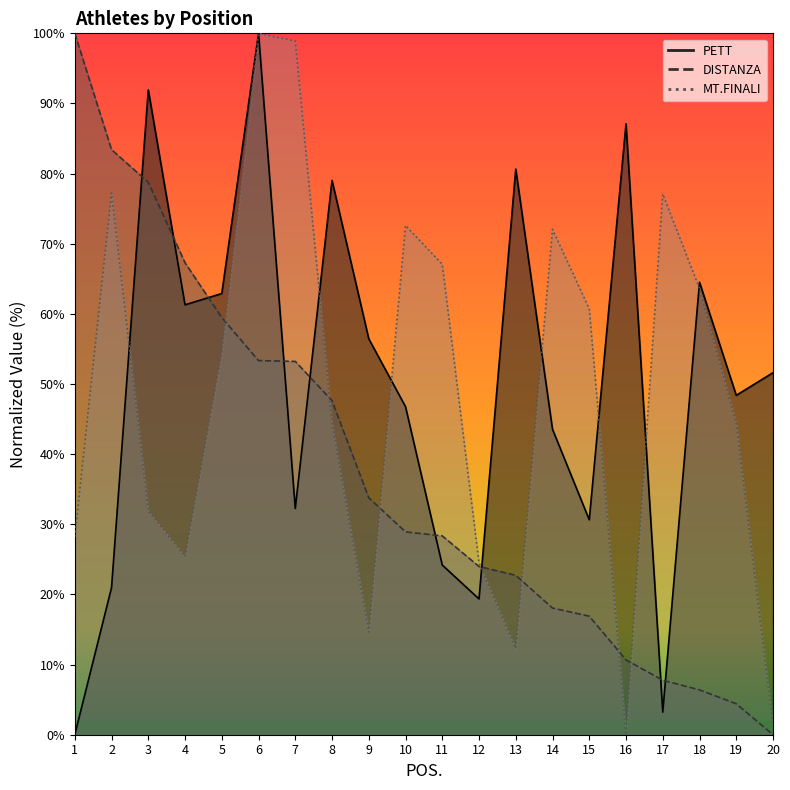

How many times do MT.FINALI and DISTANZA cross each other?

7